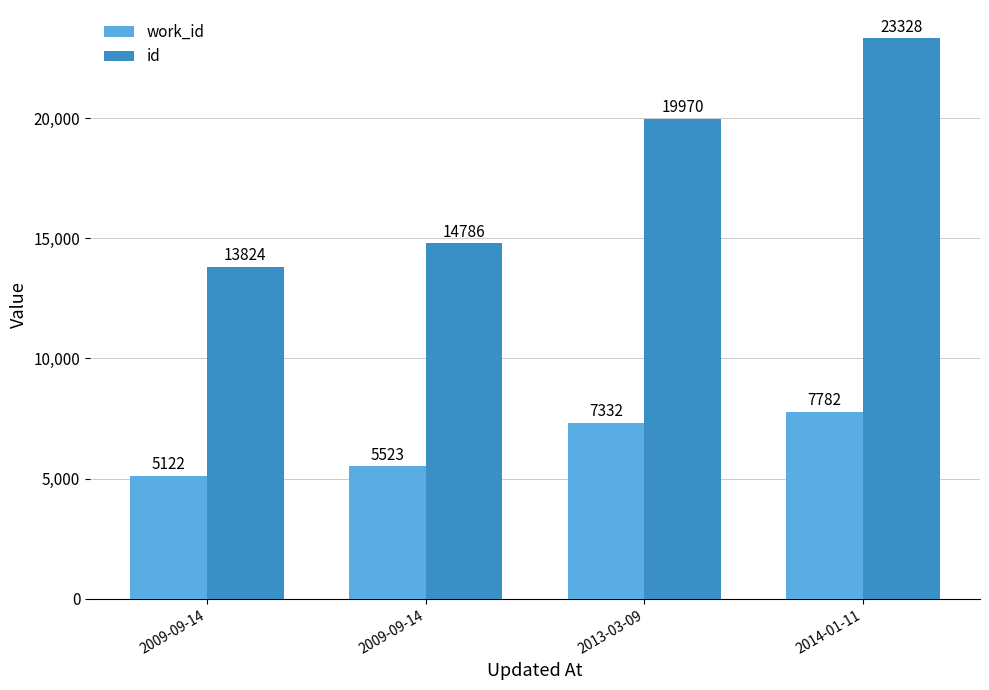

At which category does the chart reach its peak across all series?

2014-01-11